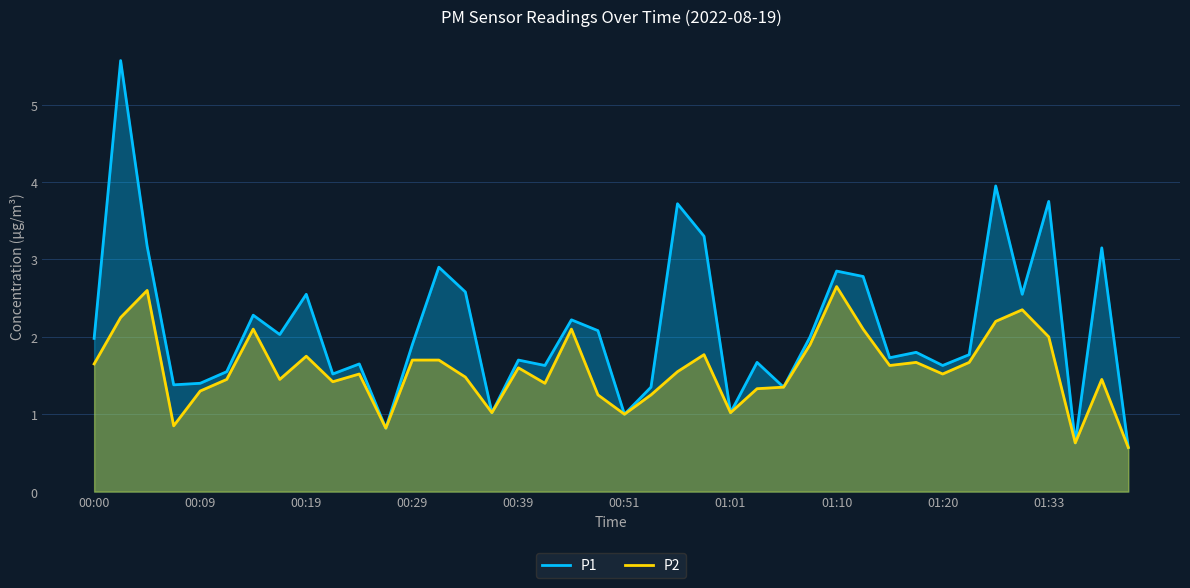

How many lines are shown in the chart?

2